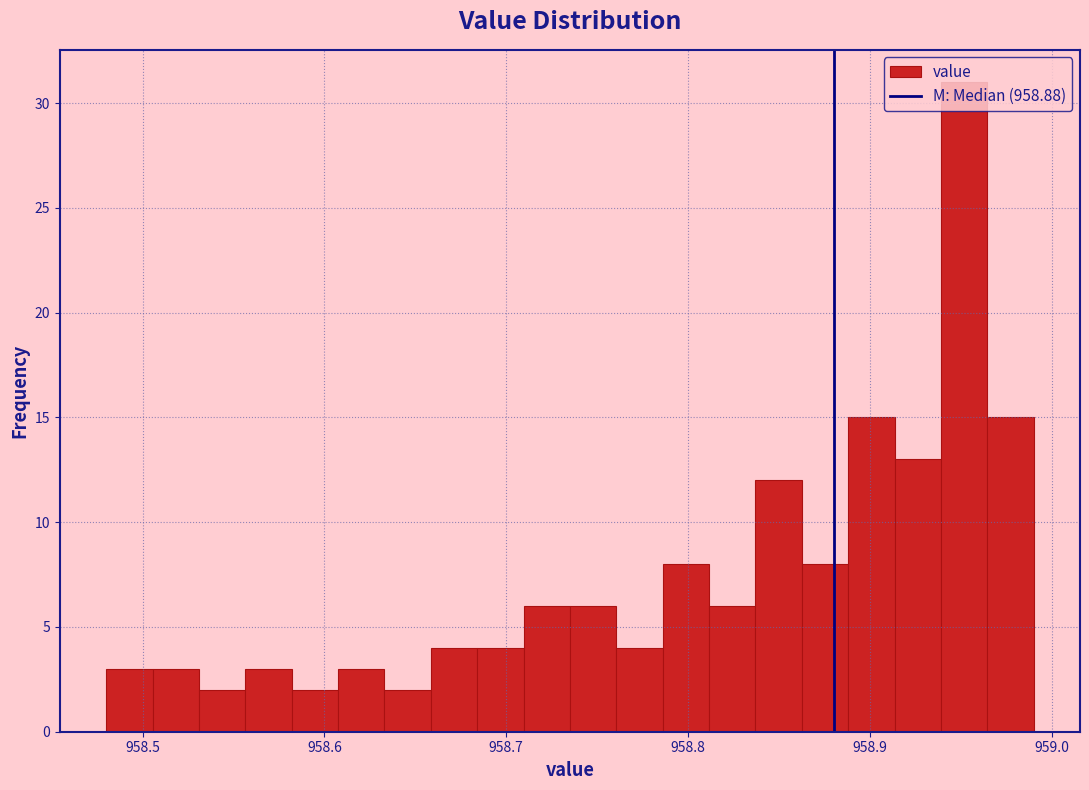

Around what value on the x-axis is the tallest bar? Give the approximate position of its centre, as read against the axis.

958.95